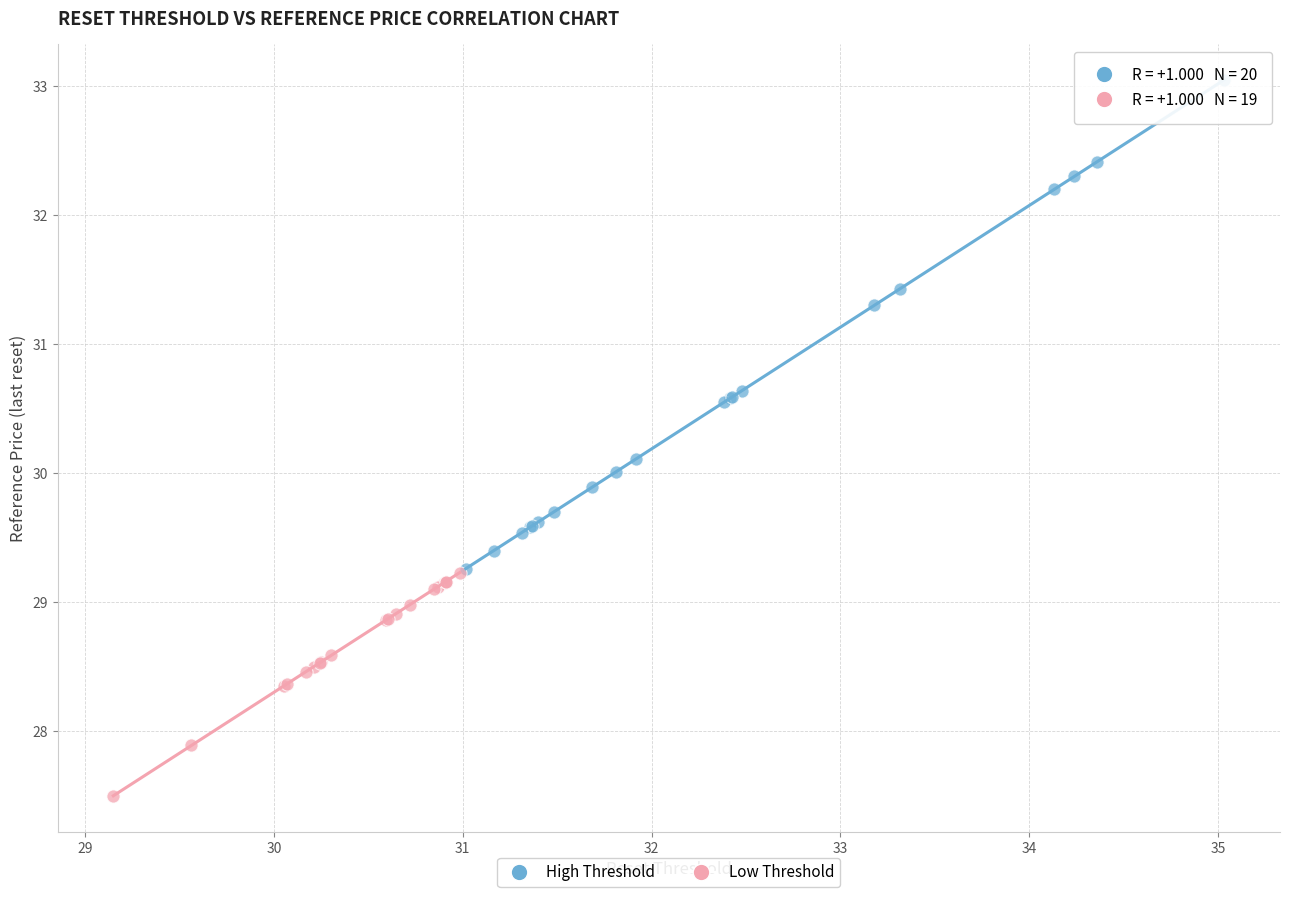

Which series contains the highest Y value?

High Threshold